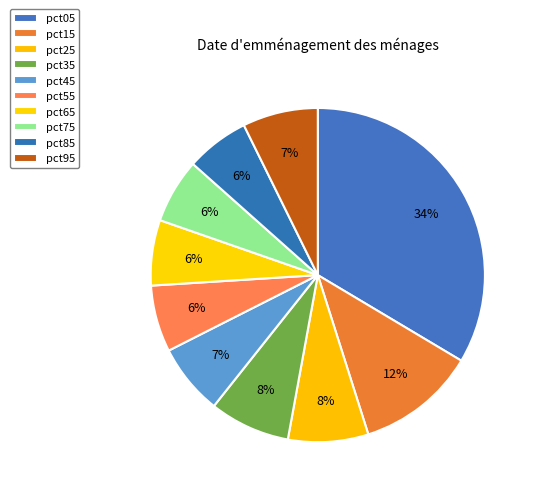

The pct95 slice represents 14% of the pie. True or false?

False